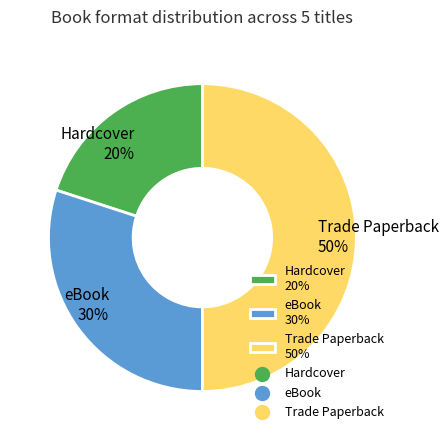

Rank the categories by value from highest to lowest.

Trade Paperback, eBook, Hardcover